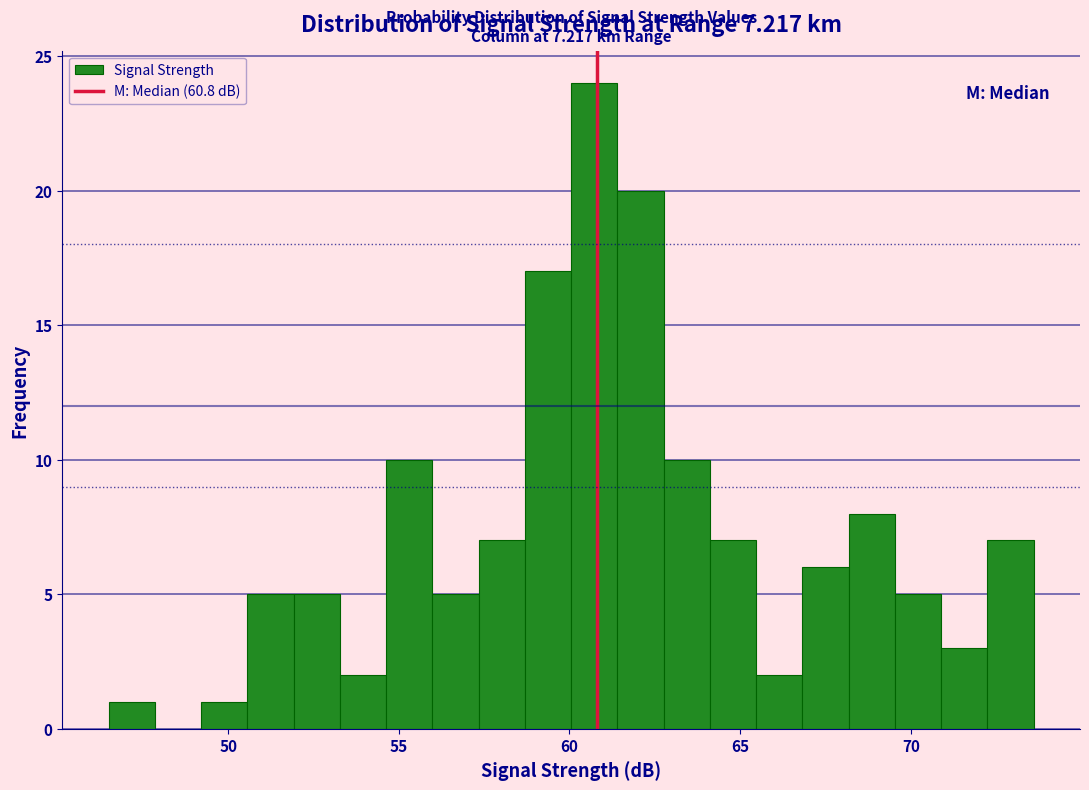

Read against the x-axis, roughly where is the centre of the tallest bar?

60.5